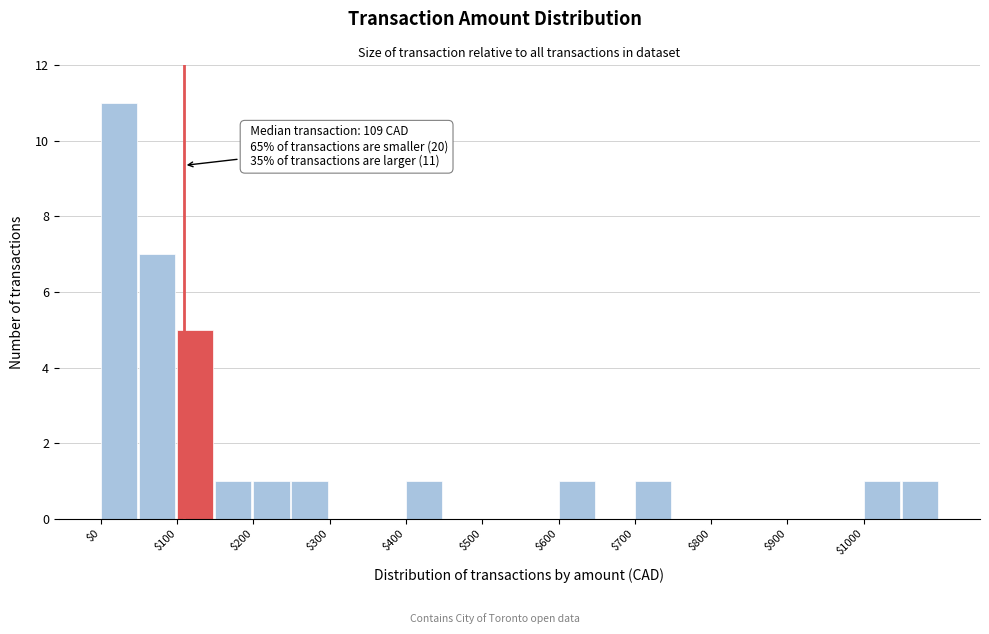

Over which range of the x-axis is the bar tallest?

0 to 50